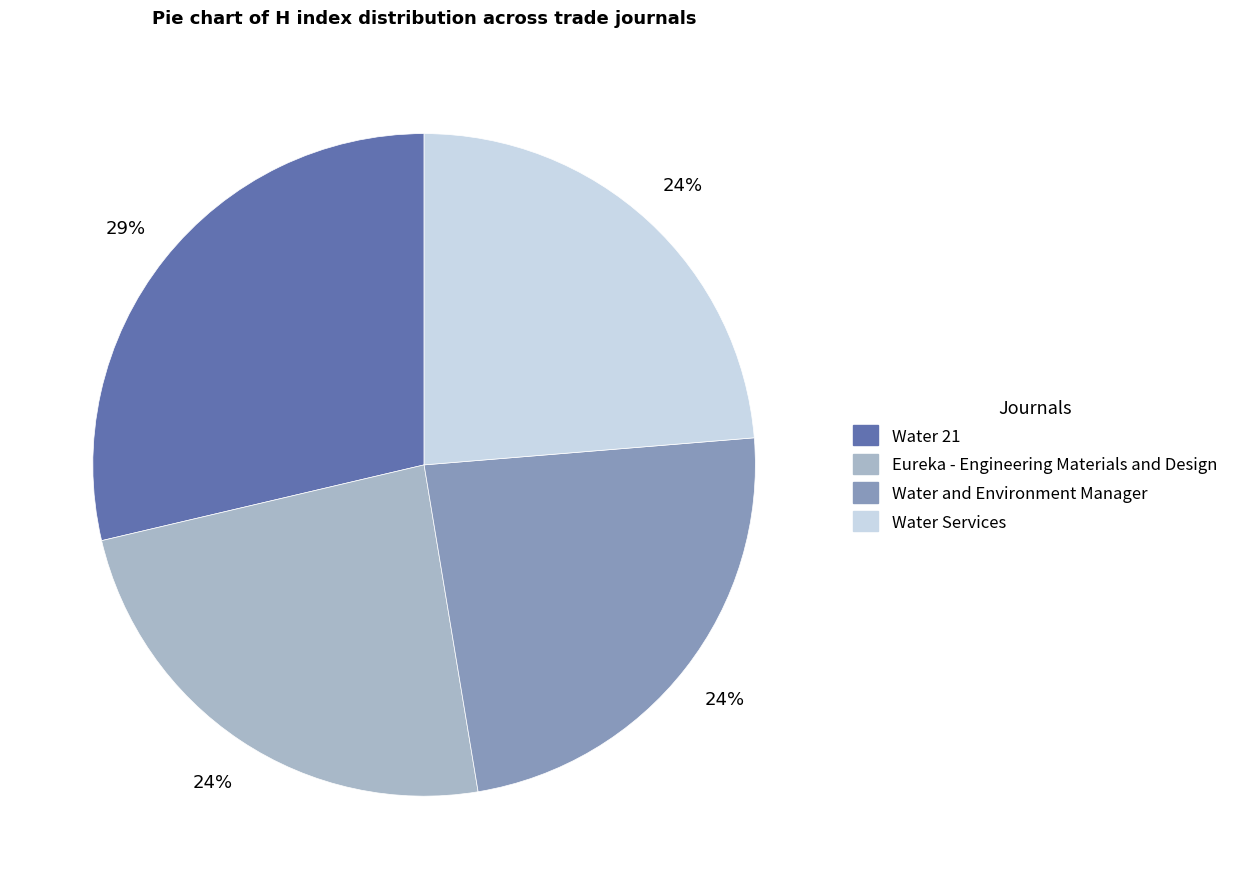

Does Eureka - Engineering Materials and Design account for over 50% of the chart?

No